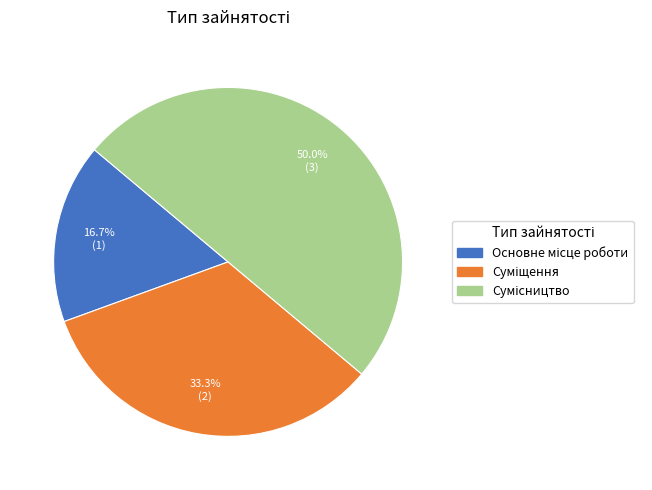

How much of the chart is everything except Основне місце роботи?

83.3%